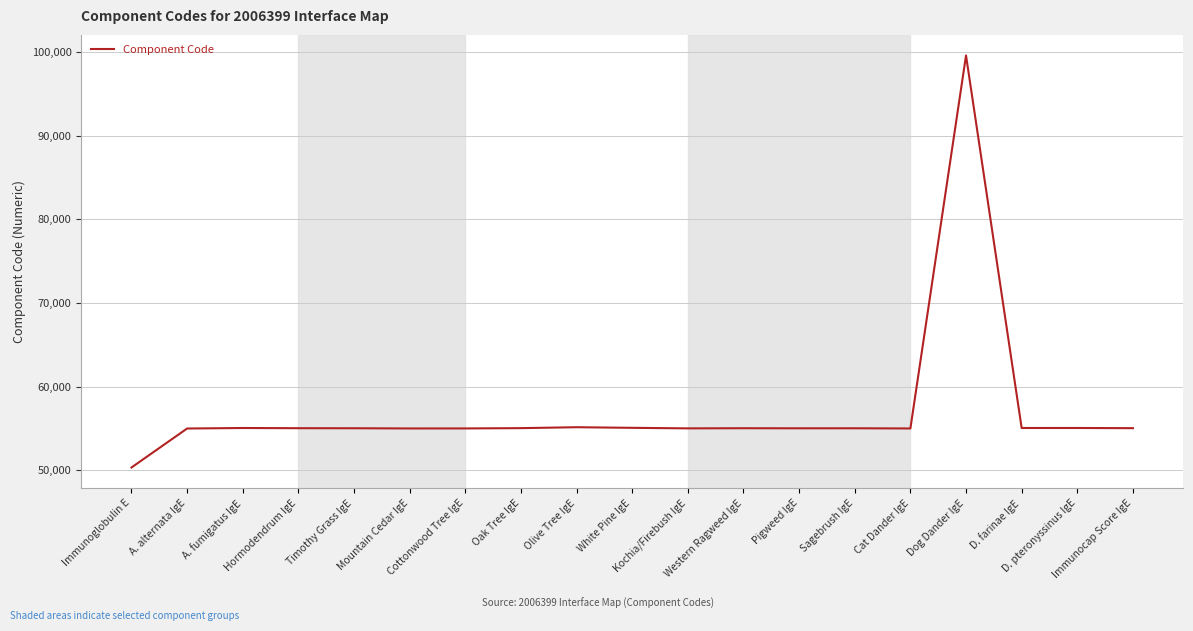

What value does the data have at A. fumigatus IgE?

55061